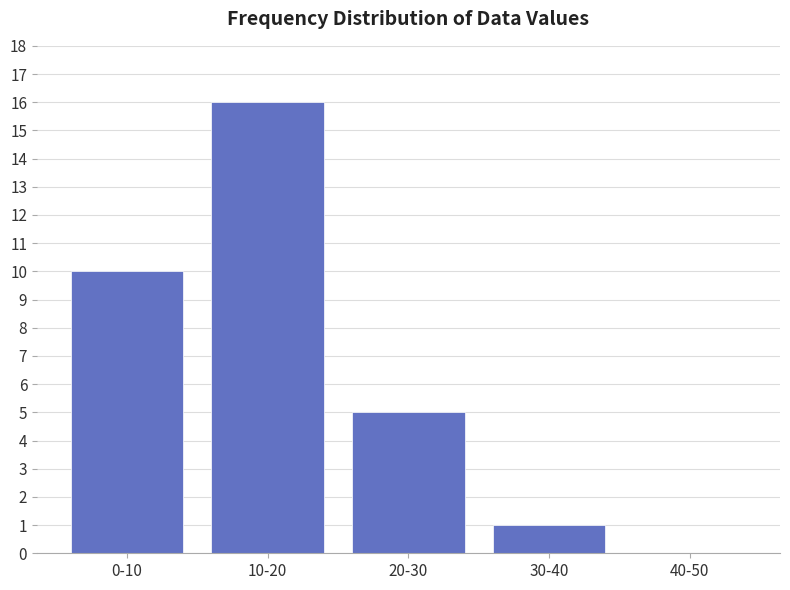

Reading left to right, extract all data points from this chart.

0-10=10	10-20=16	20-30=5	30-40=1	40-50=0